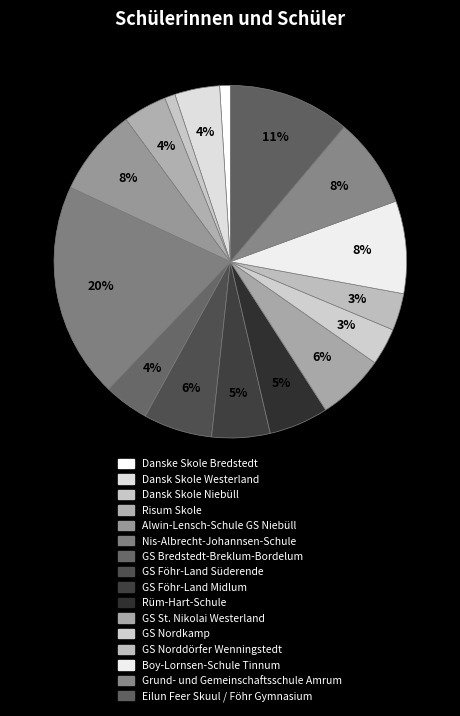

How many slices are in this pie chart?

16